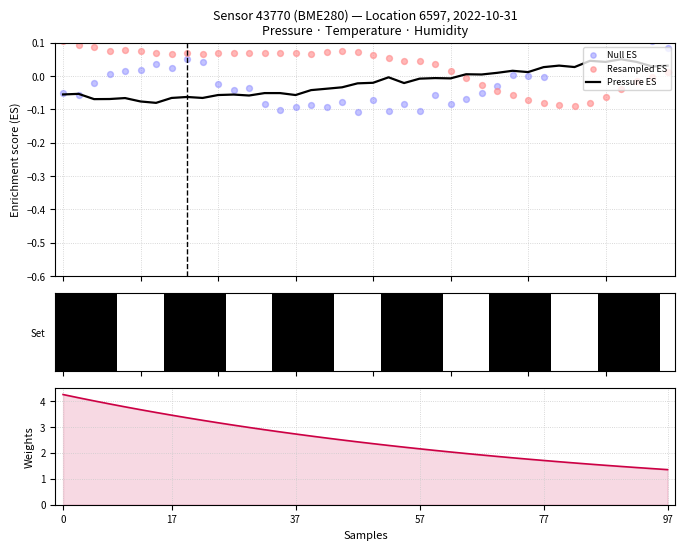

Which series has the largest Y range (max minus min)?

Weights